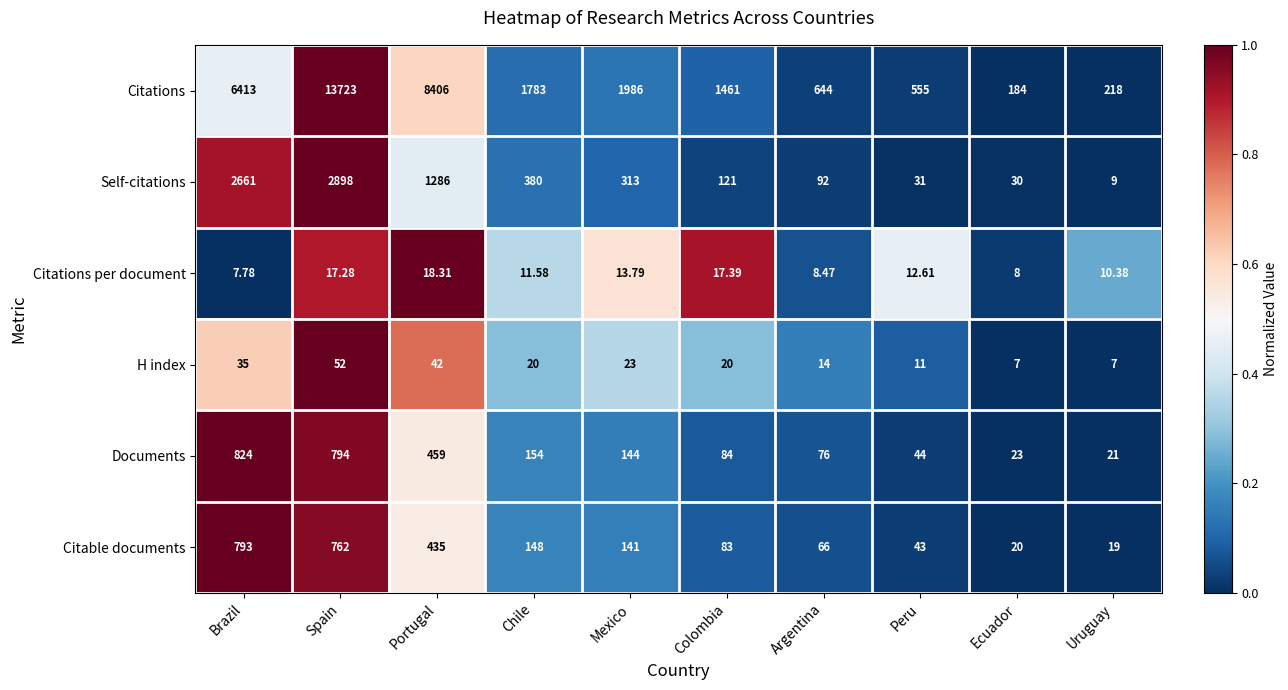

List the labels in order of Citations value, smallest first.

Ecuador, Uruguay, Peru, Argentina, Colombia, Chile, Mexico, Brazil, Portugal, Spain